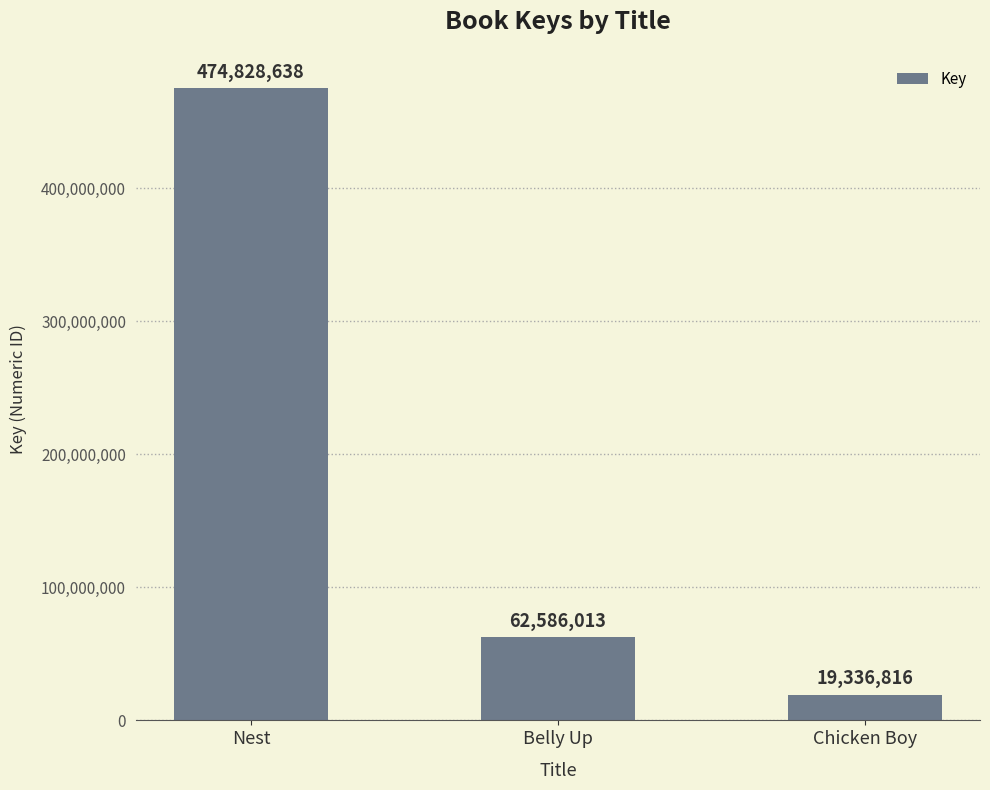

Rank the categories by value from highest to lowest.

Nest, Belly Up, Chicken Boy